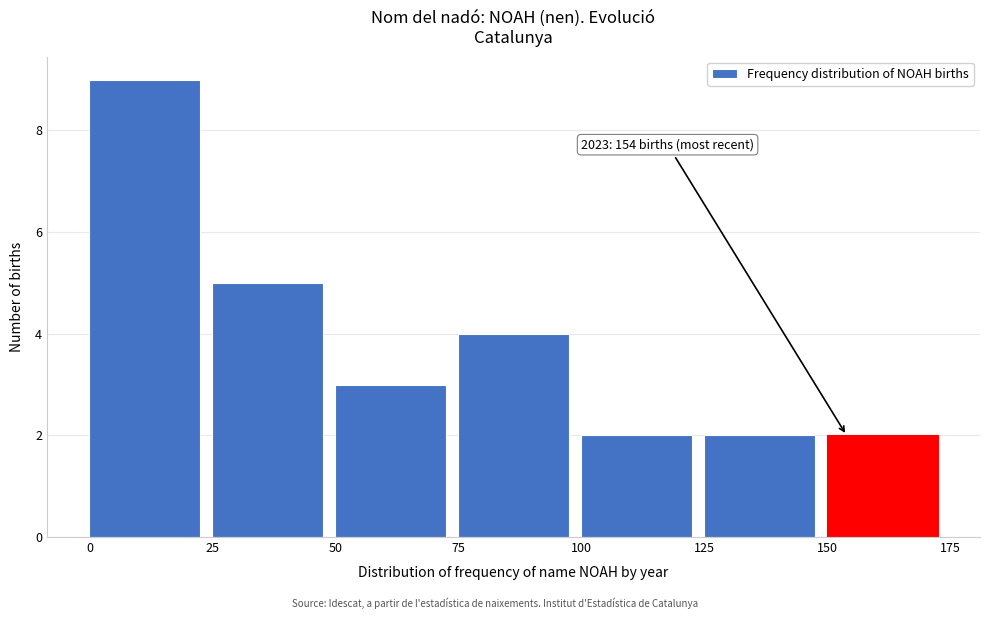

Which range on the x-axis has the tallest bar?

0 to 25